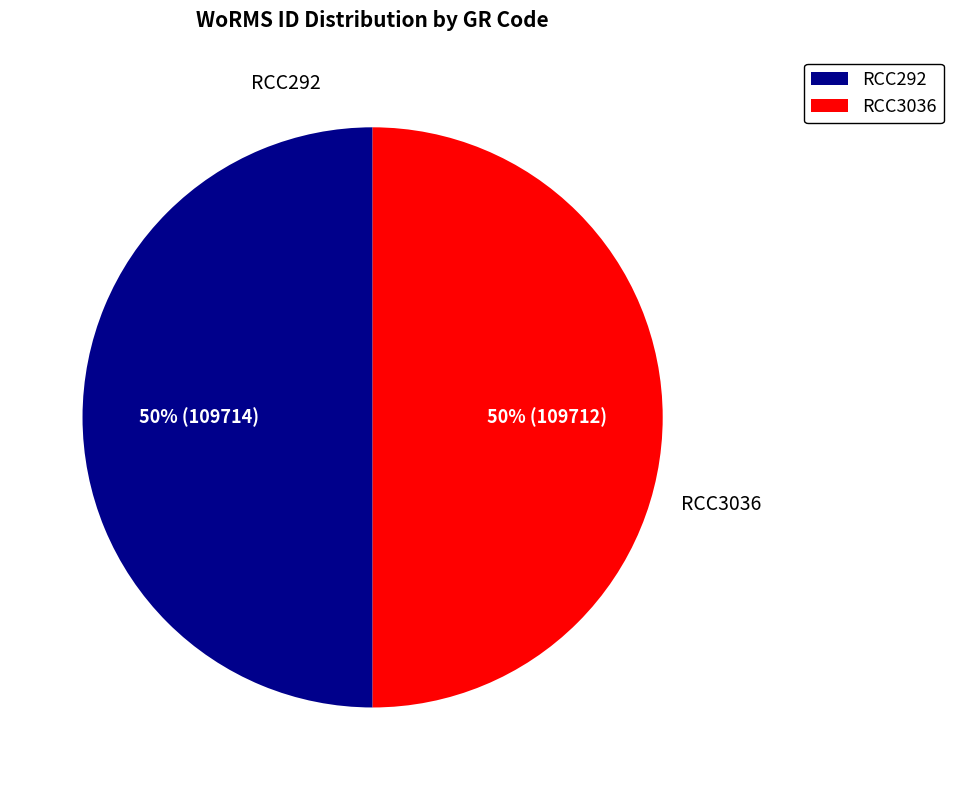

Count the number of slices in the pie.

2